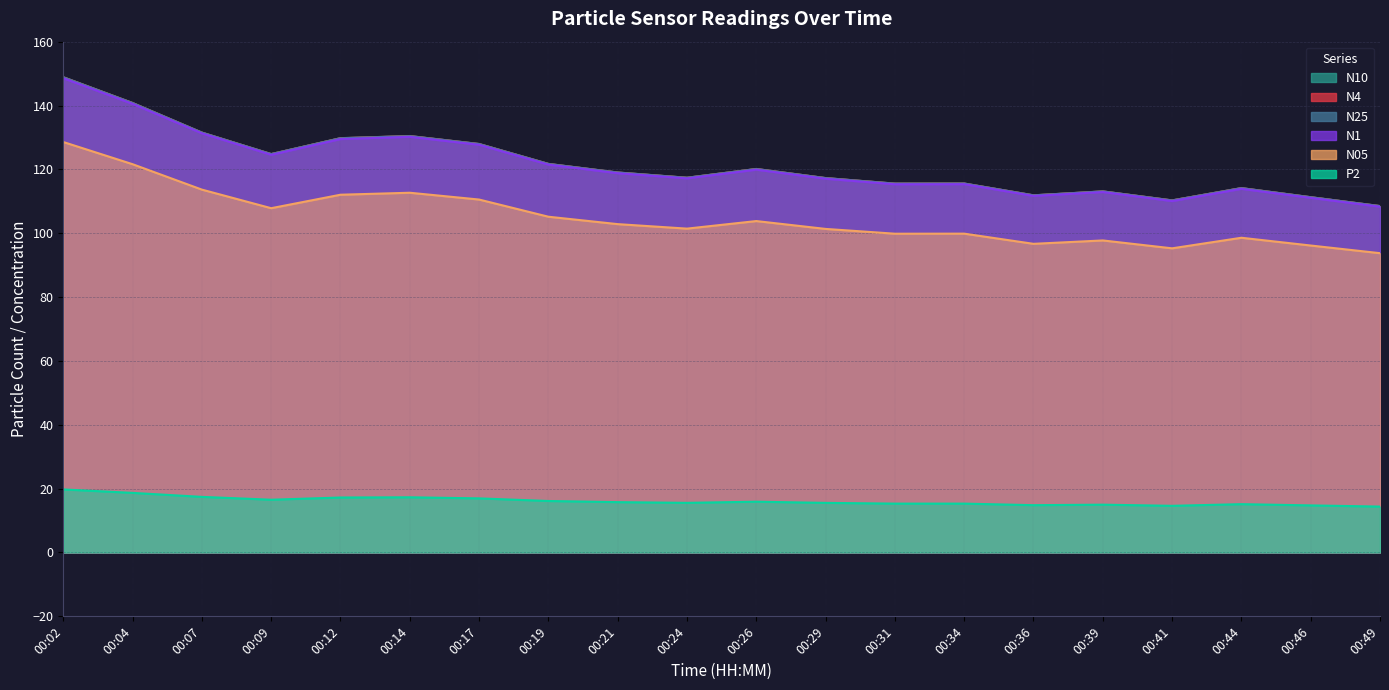

Reading left to right, list all the values displayed in this chart.

N4: 148.8	140.8	131.5	124.8	129.8	130.4	127.9	121.7	119.0	117.4	120.1	117.3	115.5	115.6	111.9	113.1	110.3	114.1	111.3	108.5
N05: 128.6	121.6	113.7	107.8	112.1	112.7	110.5	105.2	102.8	101.4	103.8	101.3	99.8	99.9	96.7	97.7	95.3	98.6	96.2	93.8
N10: 148.9	140.8	131.5	124.8	129.8	130.4	128.0	121.7	119.0	117.4	120.1	117.3	115.5	115.6	111.9	113.1	110.3	114.1	111.3	108.5
N25: 148.8	140.8	131.5	124.8	129.7	130.4	127.9	121.7	119.0	117.3	120.1	117.2	115.5	115.5	111.8	113.1	110.2	114.1	111.3	108.5
N1: 148.6	140.5	131.3	124.6	129.5	130.2	127.7	121.5	118.8	117.2	119.9	117.1	115.3	115.4	111.7	112.9	110.1	113.9	111.1	108.3
P2: 19.8	18.7	17.4	16.5	17.2	17.3	16.9	16.1	15.8	15.6	15.9	15.5	15.3	15.3	14.8	15.0	14.6	15.1	14.8	14.4